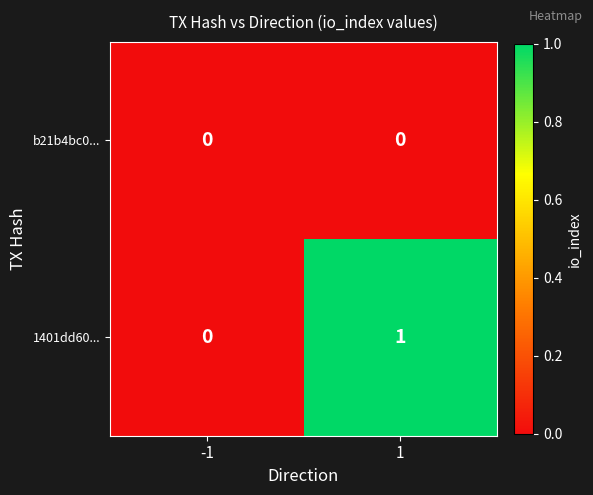

What is the greatest value displayed?

1